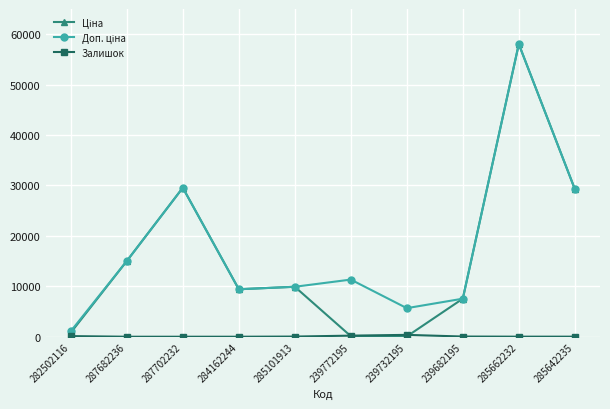

What is the spread (max minus min) of values at 287702232?

29548.9